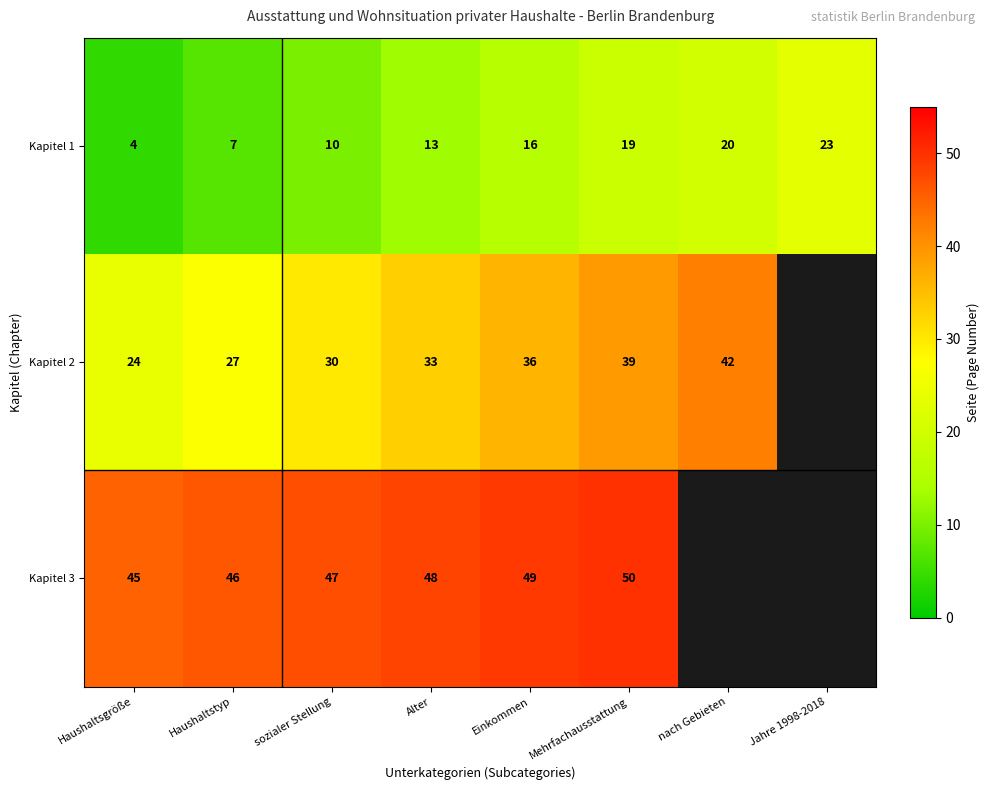

True or false: Kapitel 1 has a value of 28.1 at Mehrfachausstattung.

False